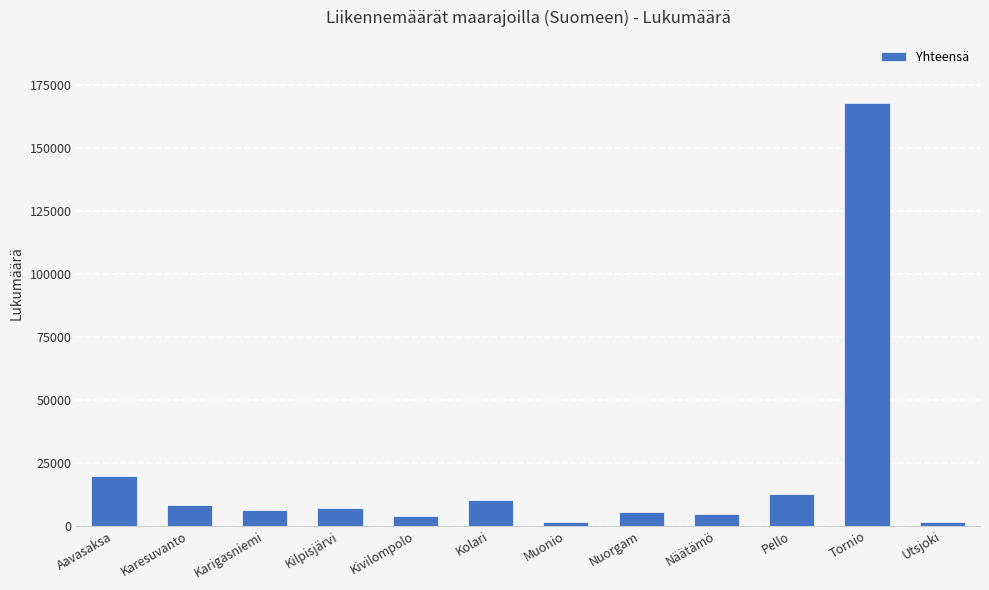

What is the greatest value displayed?

167594